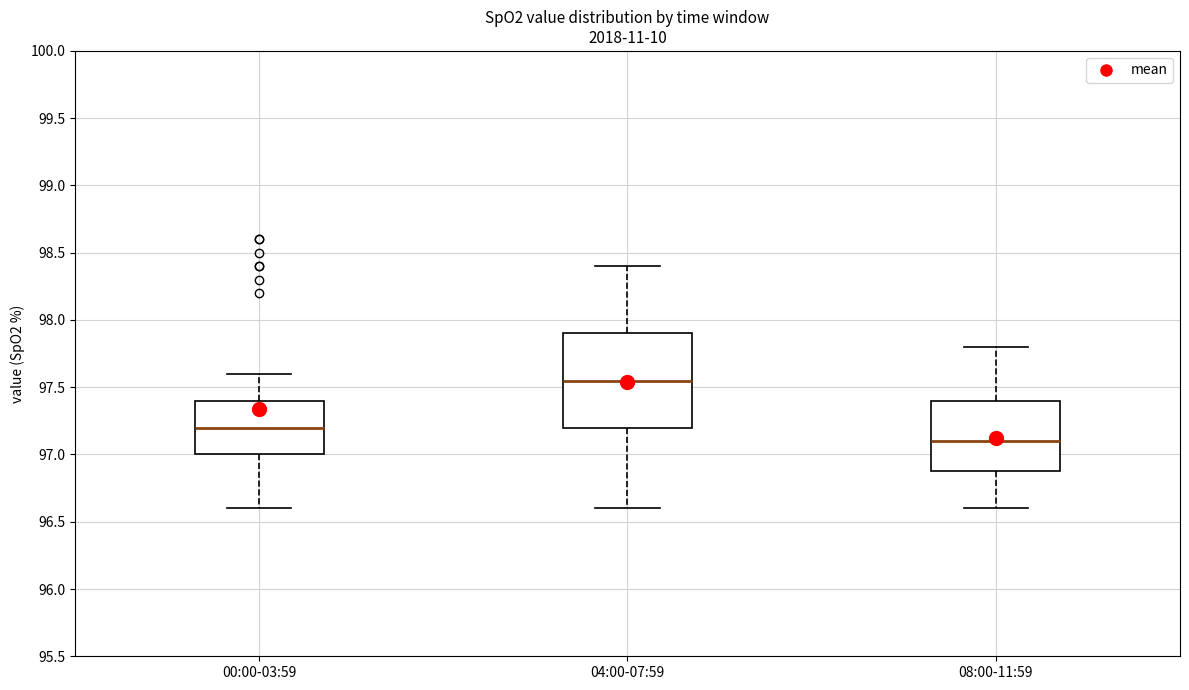

Reading left to right, transcribe this box plot: for each box, give where its median line is, the range the box spans, and where its two whiskers end, as read against the y-axis. The values are not printed on the chart, so give them approximately, as read against the axis.

00:00-03:59: median 97.20, box 97.00 to 97.40, whiskers 96.60 to 97.60
04:00-07:59: median 97.55, box 97.20 to 97.90, whiskers 96.60 to 98.40
08:00-11:59: median 97.10, box 96.90 to 97.40, whiskers 96.60 to 97.80